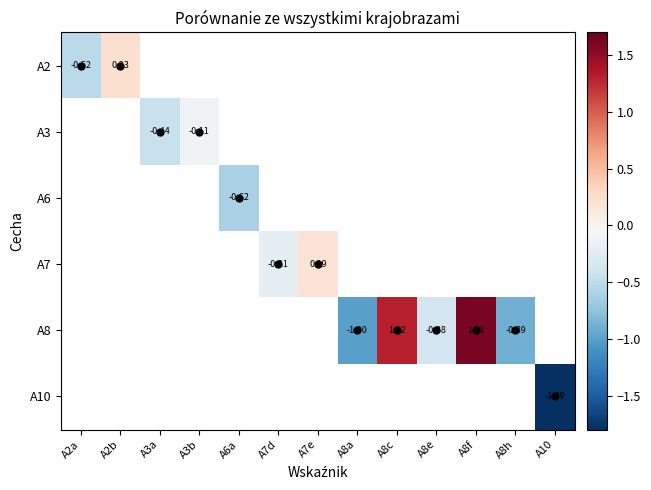

How many distinct data groups are displayed?

6